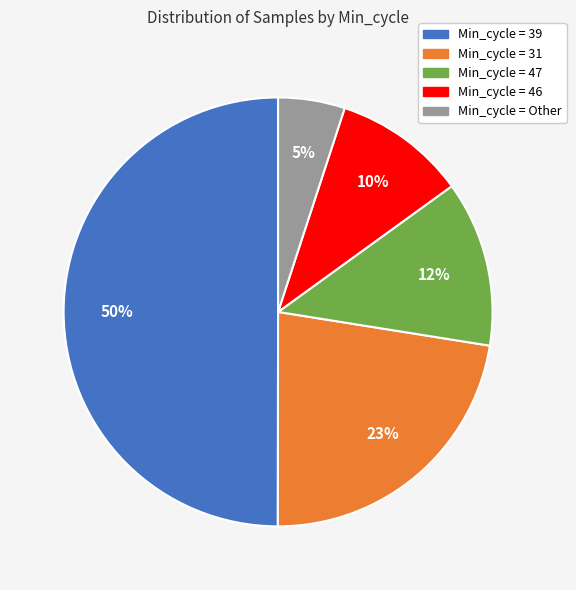

To the nearest percent, what is the difference between the largest and smallest slice percentages?

45%